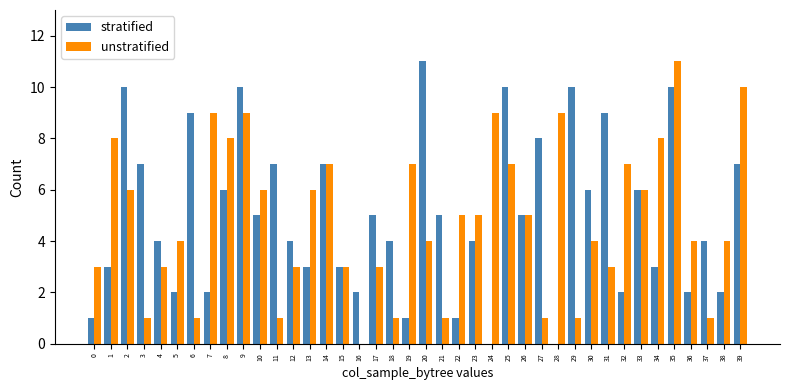

What is the sum of all stratified values?

200